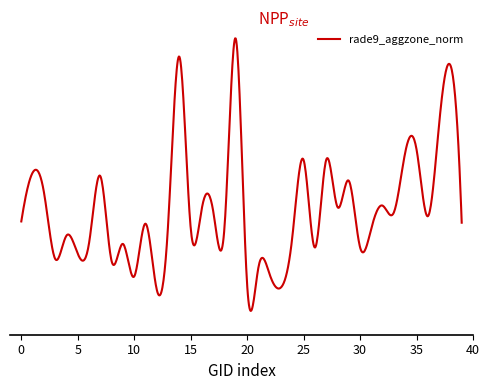

List the labels in order of value, largest first.

19, 14, 38, 37, 35, 34, 27, 25, 1, 7, 29, 2, 32, 28, 16, 17, 33, 36, 0, 39, 11, 13, 18, 15, 31, 4, 24, 6, 9, 30, 26, 5, 3, 8, 21, 22, 10, 20, 23, 12